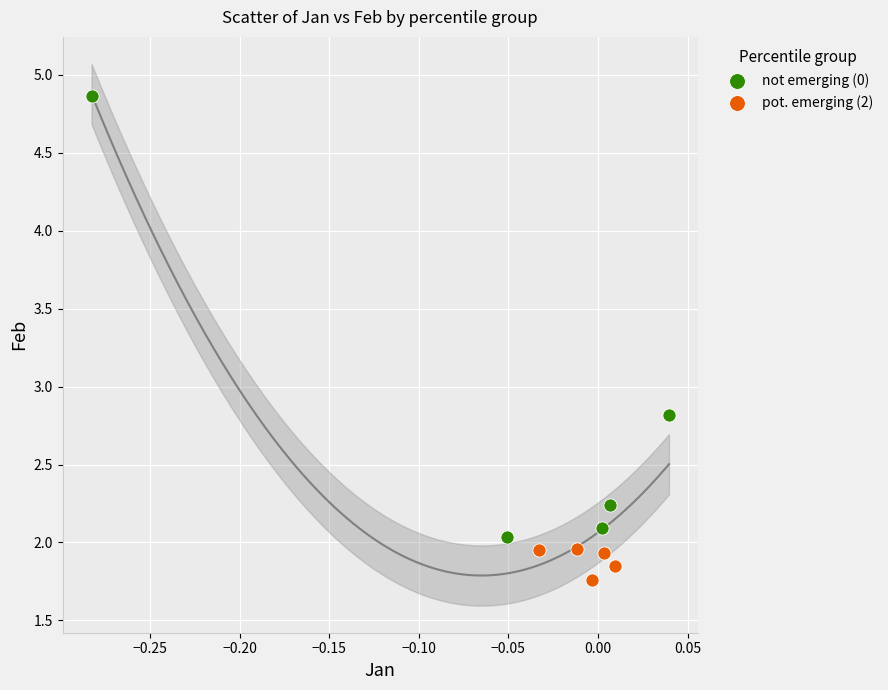

Which series reaches the maximum Y coordinate?

not emerging (0)